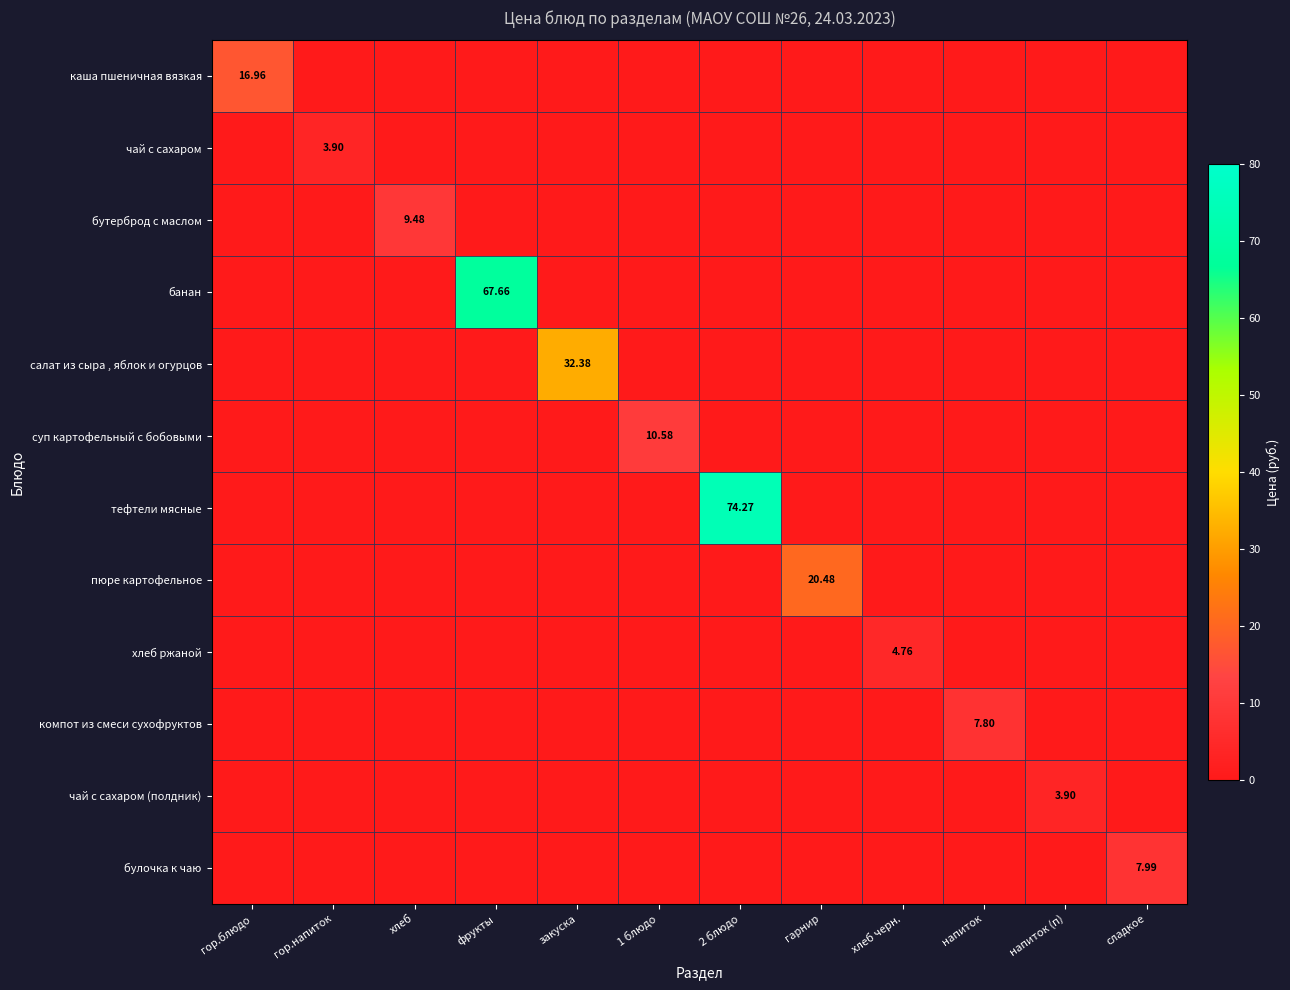

Count the чай с сахаром (полдник) values in the range 0 to 1.

11